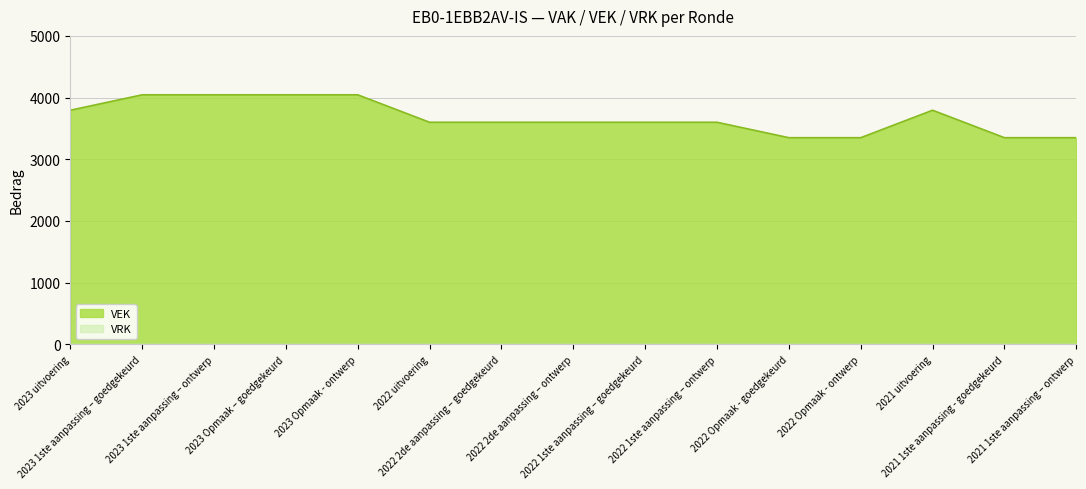

List the labels in order of value, smallest first.

2022 Opmaak - goedgekeurd, 2022 Opmaak - ontwerp, 2021 1ste aanpassing - goedgekeurd, 2021 1ste aanpassing – ontwerp, 2022 uitvoering, 2022 2de aanpassing – goedgekeurd, 2022 2de aanpassing – ontwerp, 2022 1ste aanpassing – goedgekeurd, 2022 1ste aanpassing – ontwerp, 2023 uitvoering, 2021 uitvoering, 2023 1ste aanpassing – goedgekeurd, 2023 1ste aanpassing – ontwerp, 2023 Opmaak – goedgekeurd, 2023 Opmaak - ontwerp